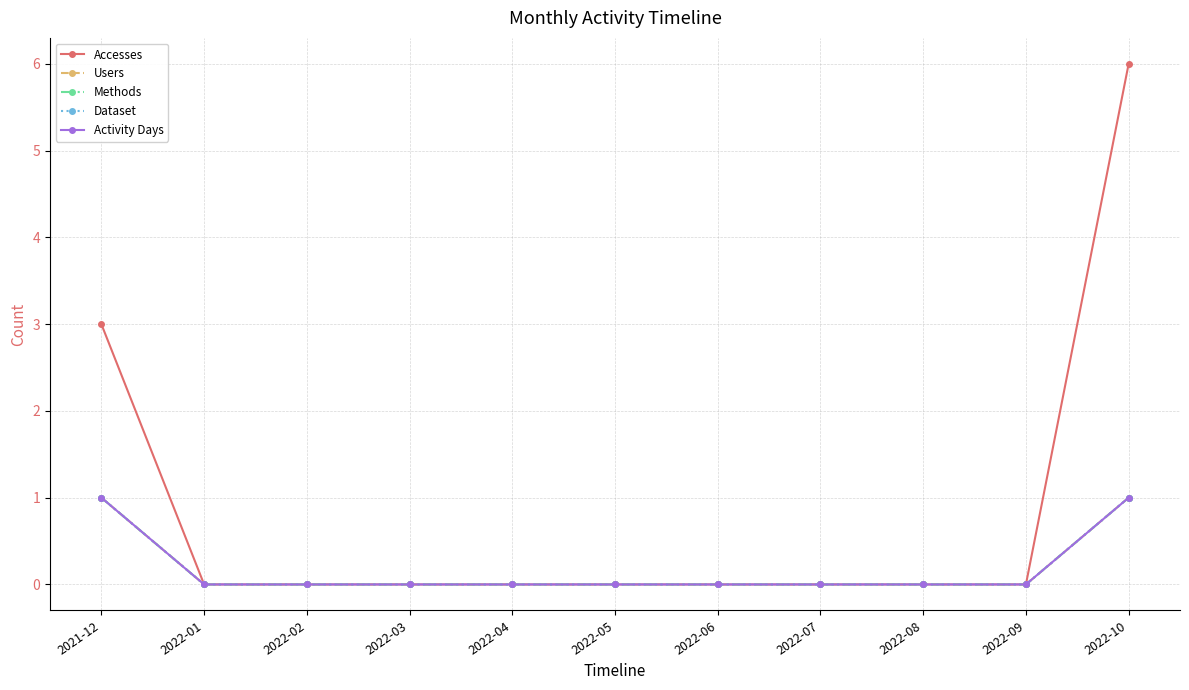

Reading right to left, transcribe all the data shown in this chart.

Accesses: 2022-10=6	2022-09=0	2022-08=0	2022-07=0	2022-06=0	2022-05=0	2022-04=0	2022-03=0	2022-02=0	2022-01=0	2021-12=3
Users: 2022-10=1	2022-09=0	2022-08=0	2022-07=0	2022-06=0	2022-05=0	2022-04=0	2022-03=0	2022-02=0	2022-01=0	2021-12=1
Methods: 2022-10=1	2022-09=0	2022-08=0	2022-07=0	2022-06=0	2022-05=0	2022-04=0	2022-03=0	2022-02=0	2022-01=0	2021-12=1
Dataset: 2022-10=1	2022-09=0	2022-08=0	2022-07=0	2022-06=0	2022-05=0	2022-04=0	2022-03=0	2022-02=0	2022-01=0	2021-12=1
Activity Days: 2022-10=1	2022-09=0	2022-08=0	2022-07=0	2022-06=0	2022-05=0	2022-04=0	2022-03=0	2022-02=0	2022-01=0	2021-12=1